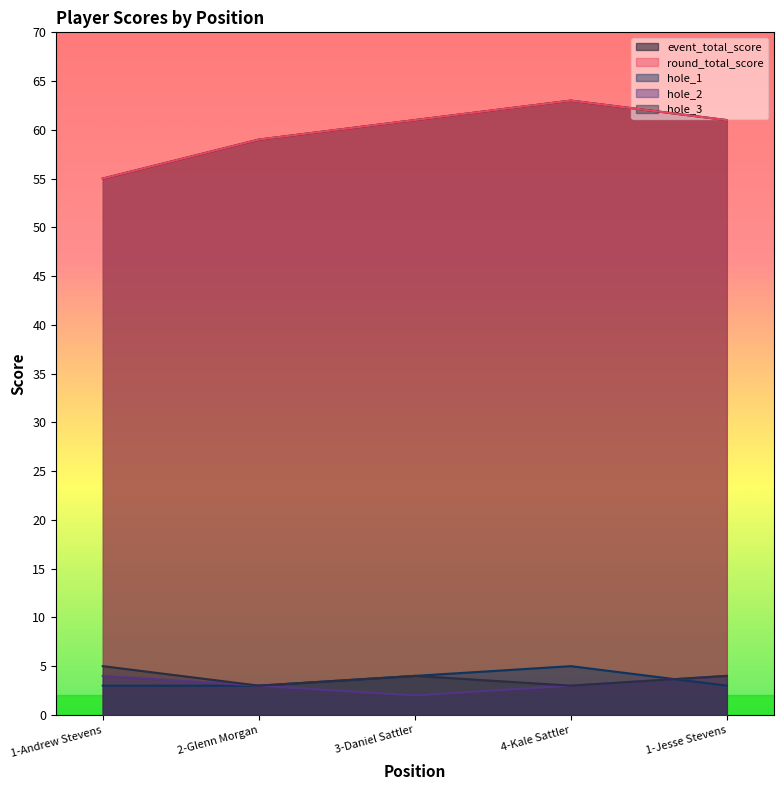

What is the label of the 3rd point from the right?

3-Daniel Sattler